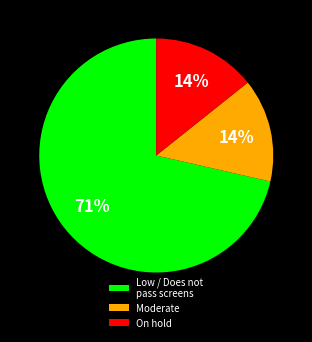

Is it true that Moderate is 5% of the pie?

False